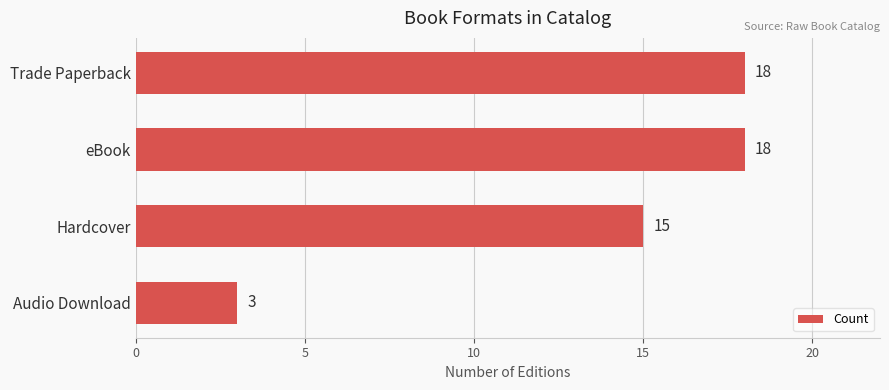

What is the label of the 1st bar from the bottom?

Audio Download